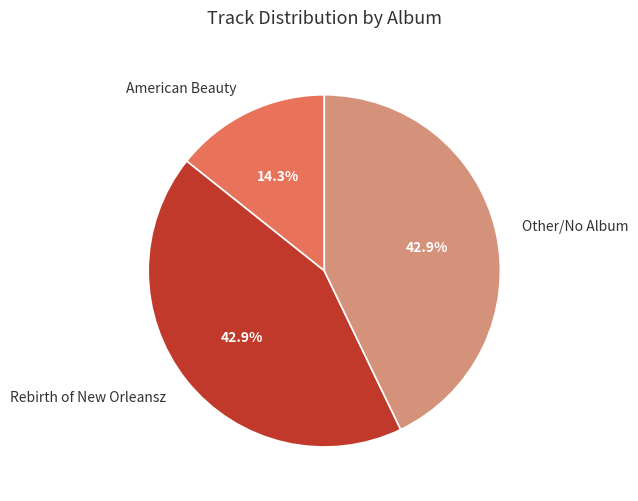

What is the total percentage of Rebirth of New Orleansz and American Beauty?

57.1%